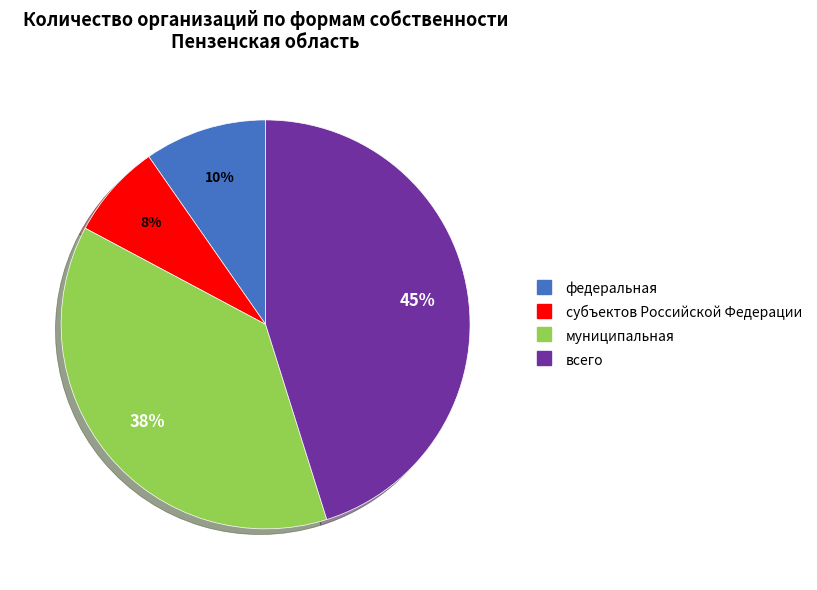

Combined, do субъектов Российской Федерации and всего account for over 50%?

Yes